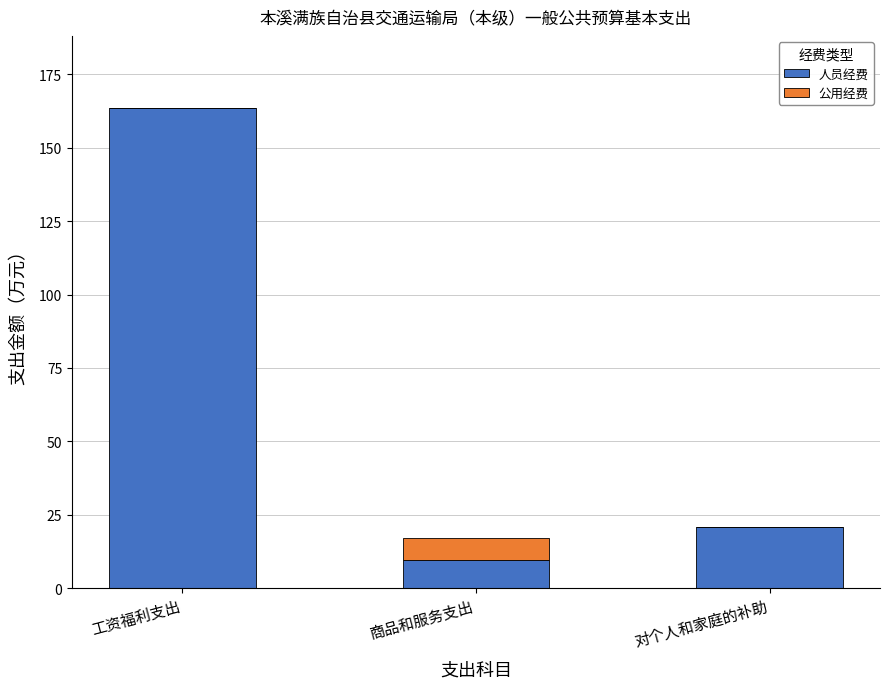

Reading left to right, what are the values for 人员经费?

工资福利支出=163.6	商品和服务支出=9.5	对个人和家庭的补助=20.7